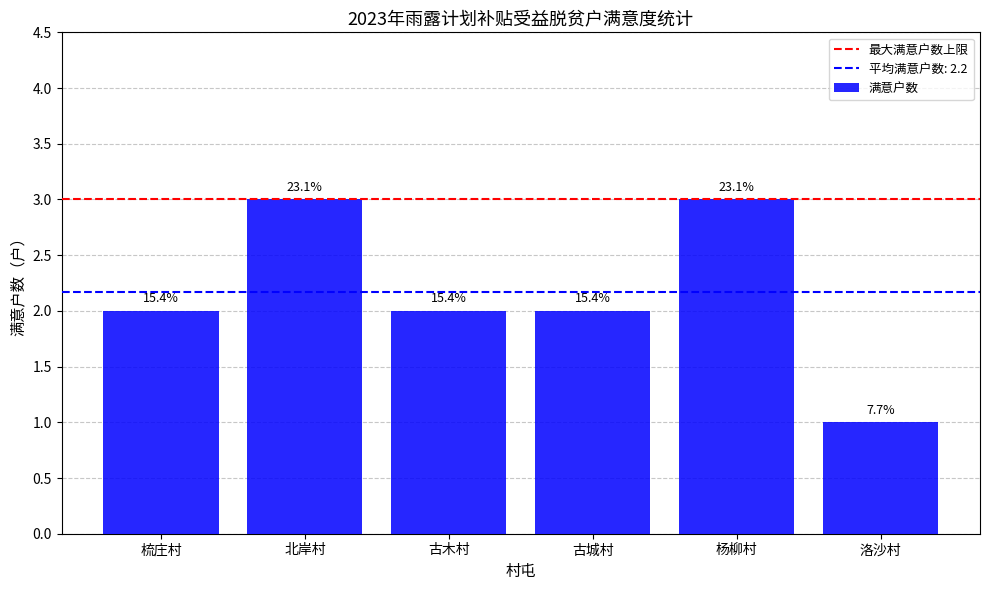

What is the change in value from 北岸村 to 古城村?

-1